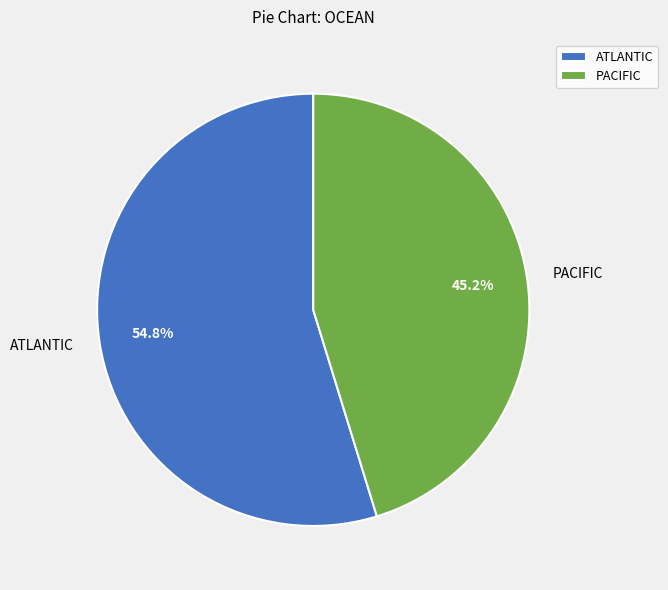

Which category has the smallest portion of the pie?

PACIFIC